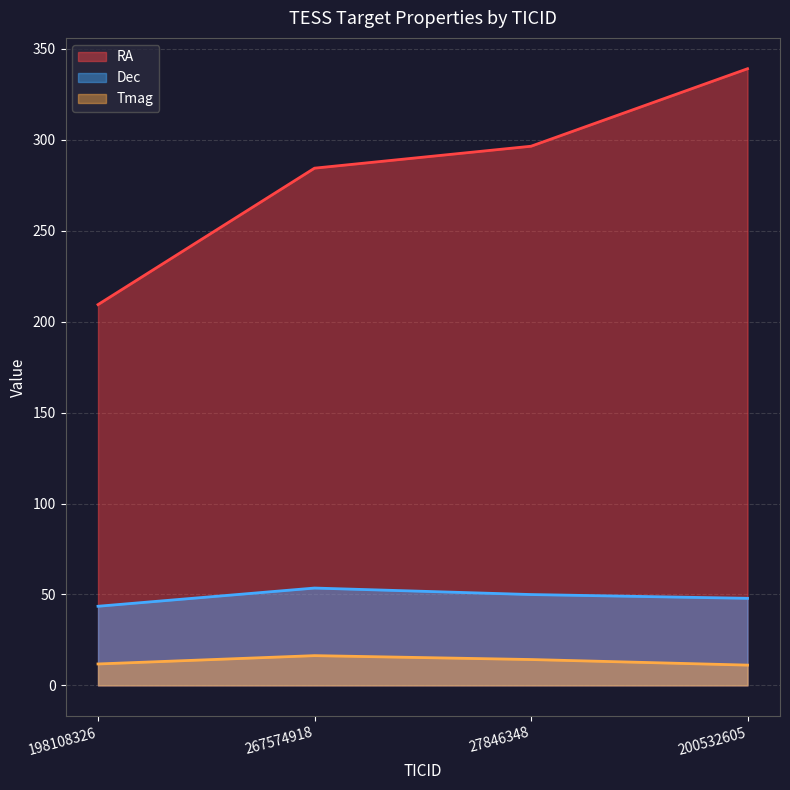

True or false: Tmag and Dec cross at least once.

False